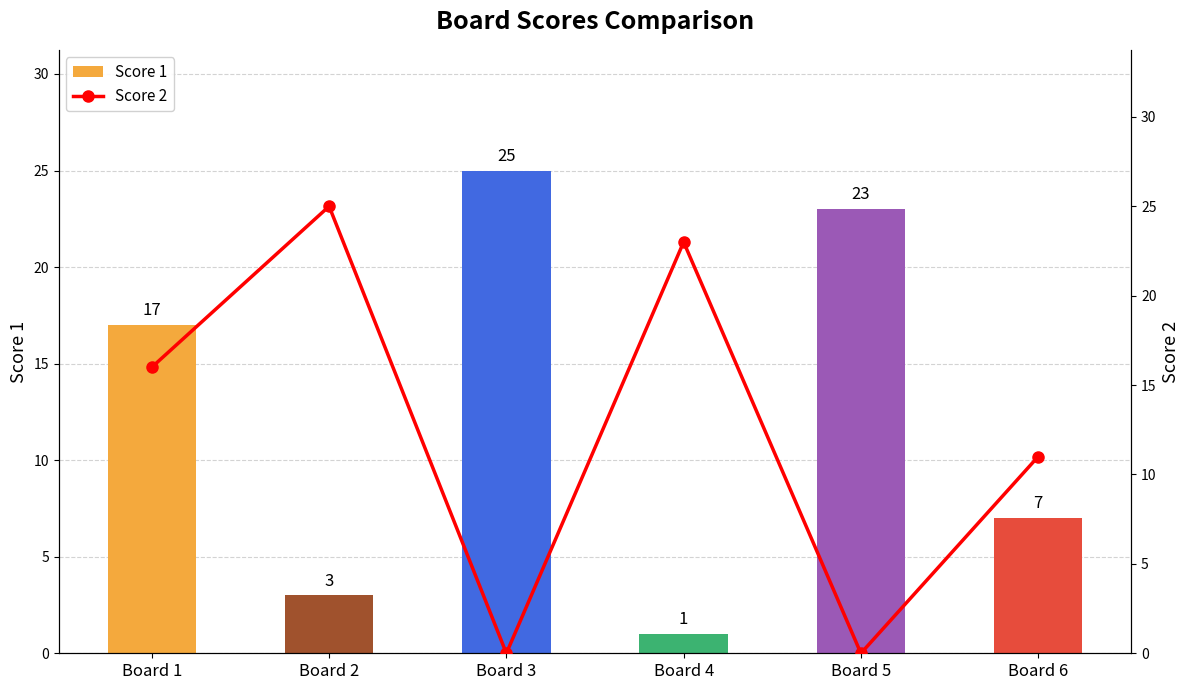

What is the value of the Score 1 bar at the 3rd from the left?

25